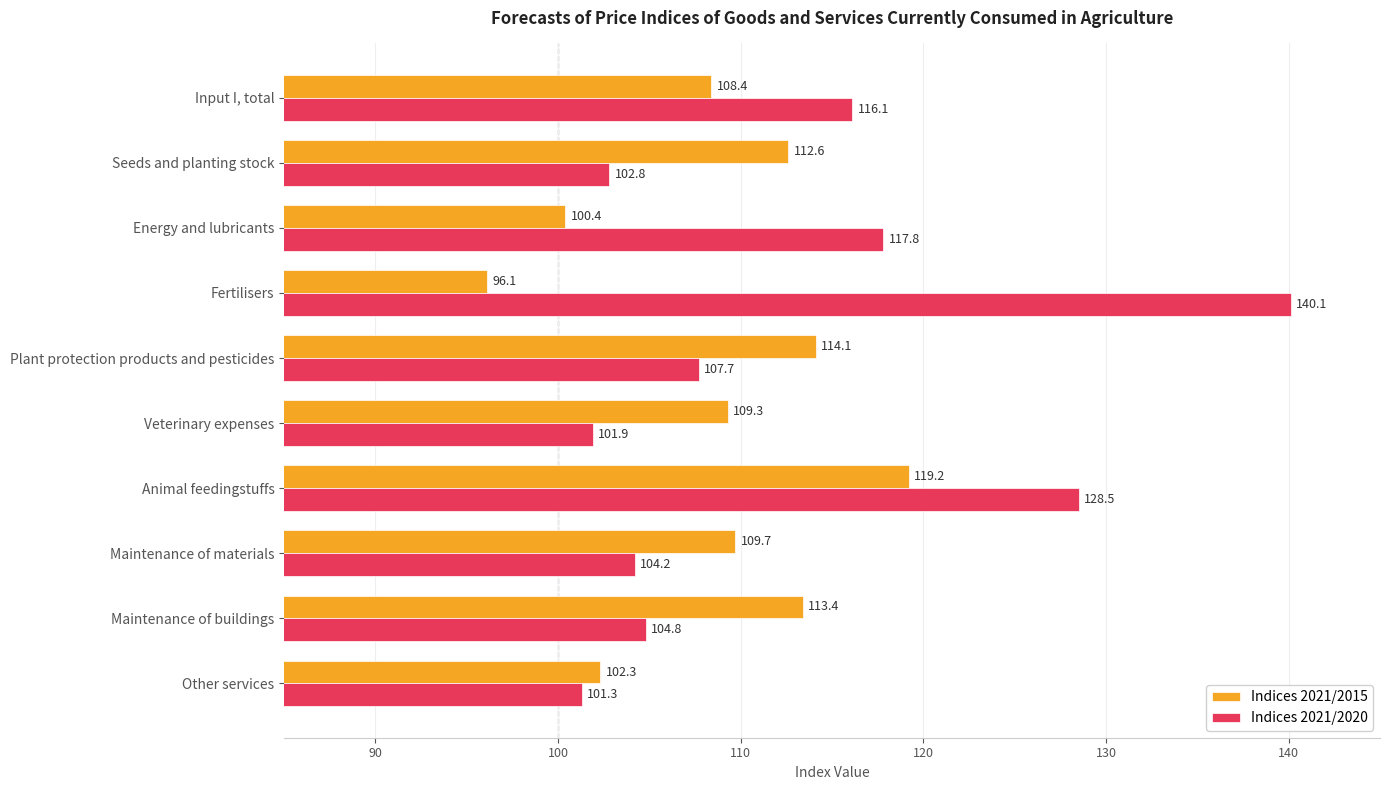

List the series in order of their overall mean, highest first.

Indices 2021/2020, Indices 2021/2015